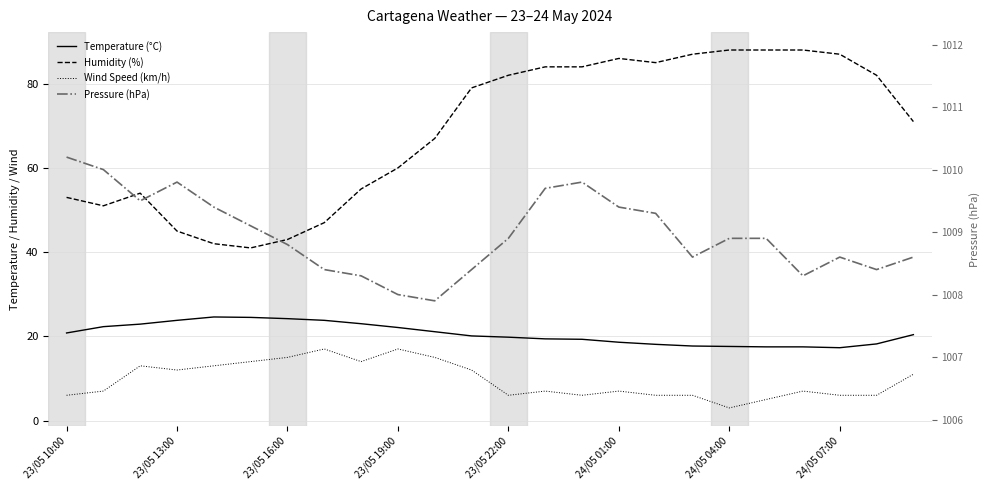

True or false: Temperature (°C) has a value of 17.5 at 19.

True